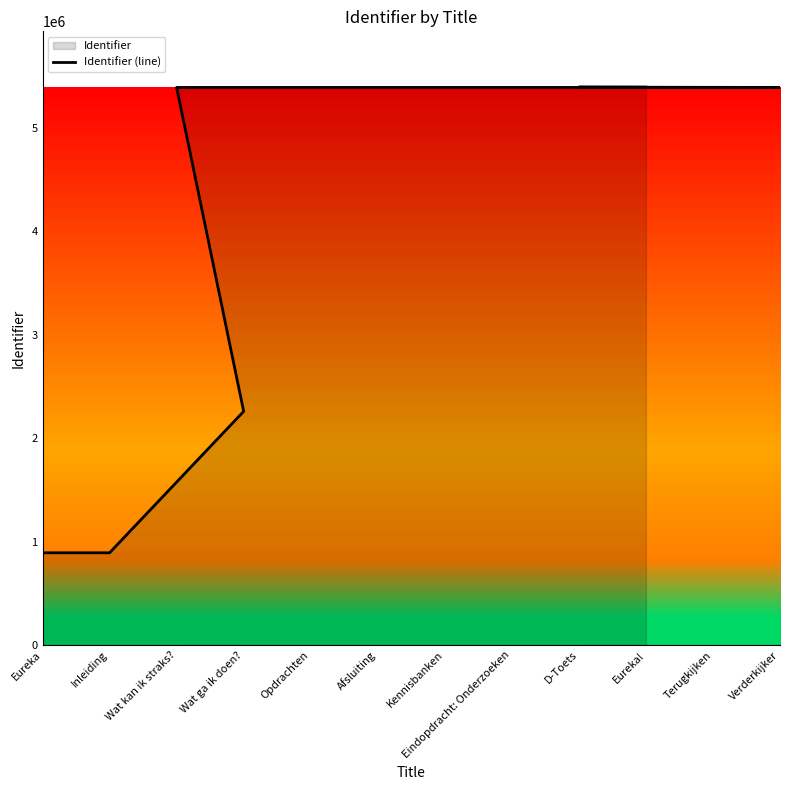

Between Afsluiting and Eureka!, which is larger?

Eureka!